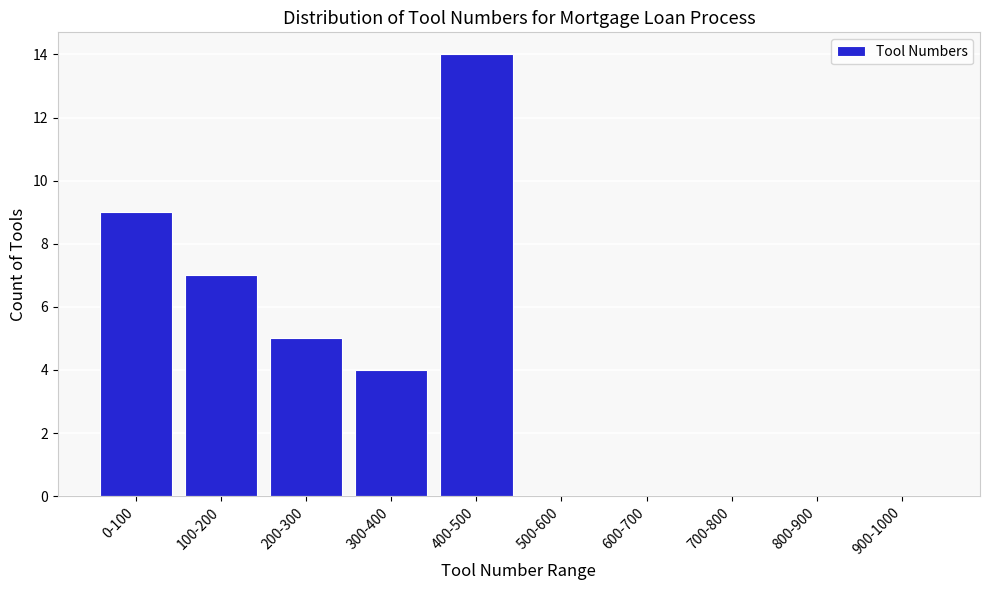

Reading right to left, transcribe all the data shown in this chart.

900-1000=0	800-900=0	700-800=0	600-700=0	500-600=0	400-500=14	300-400=4	200-300=5	100-200=7	0-100=9